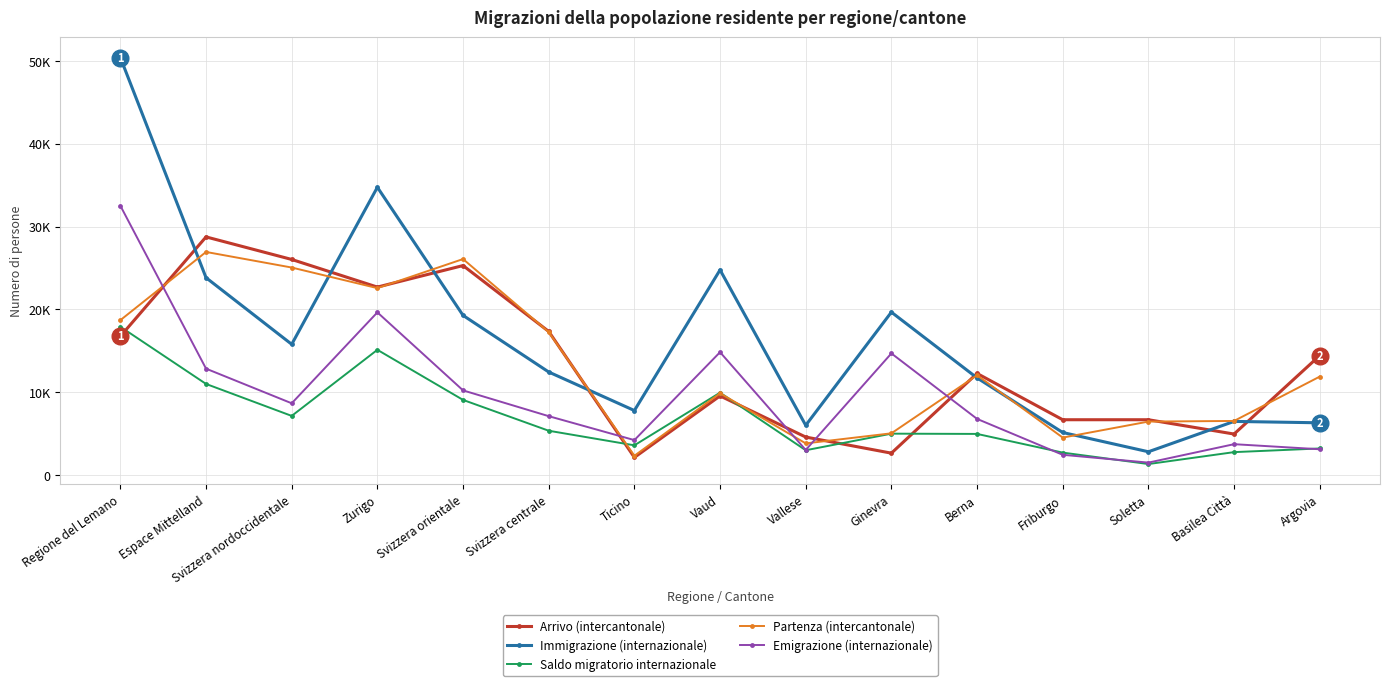

The Partenza (intercantonale) series shows 3504 at Soletta. True or false?

False